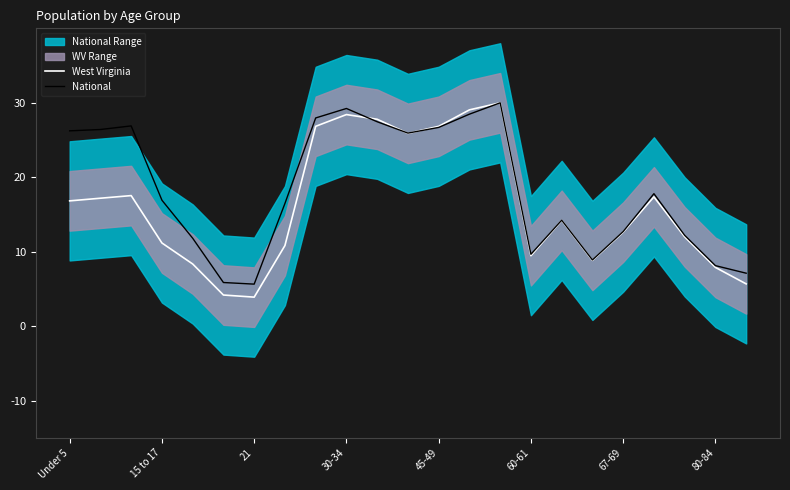

What is the minimum value for National?

5.7